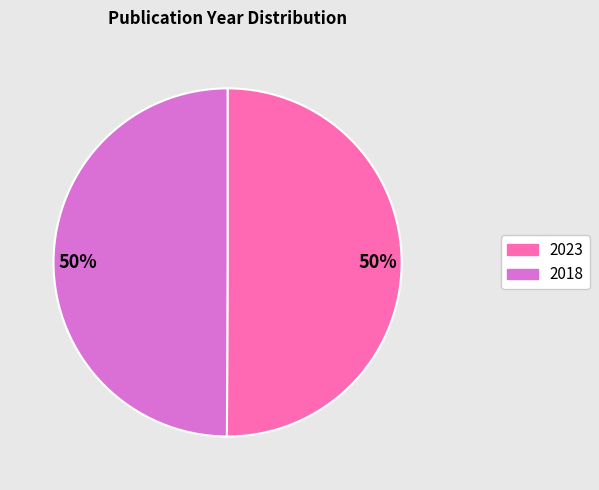

To the nearest percent, what is the average slice percentage?

50%